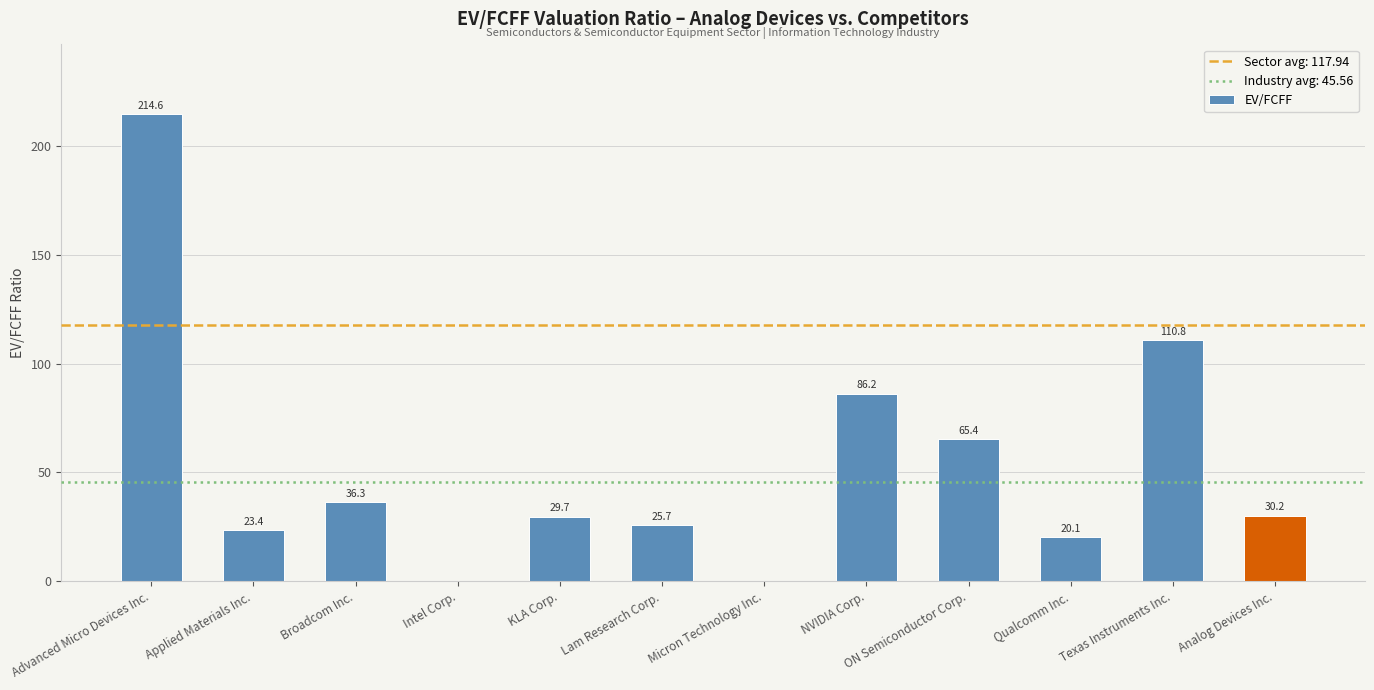

What is the maximum value shown in the chart?

214.6